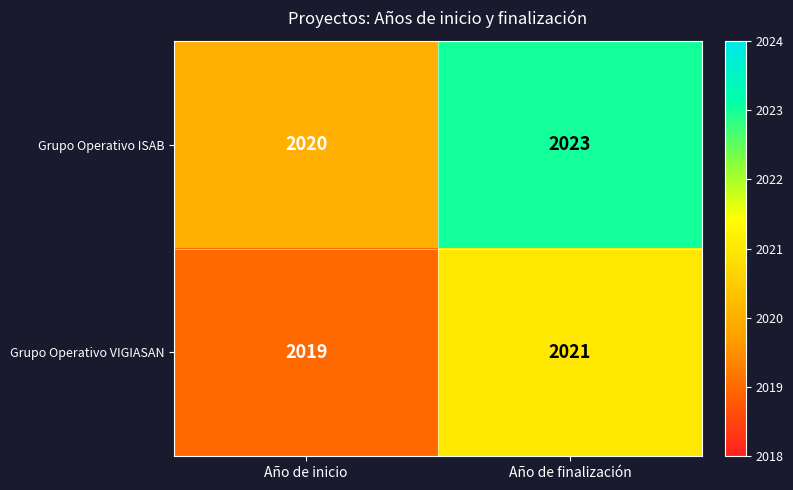

Count the number of categories in the chart.

2